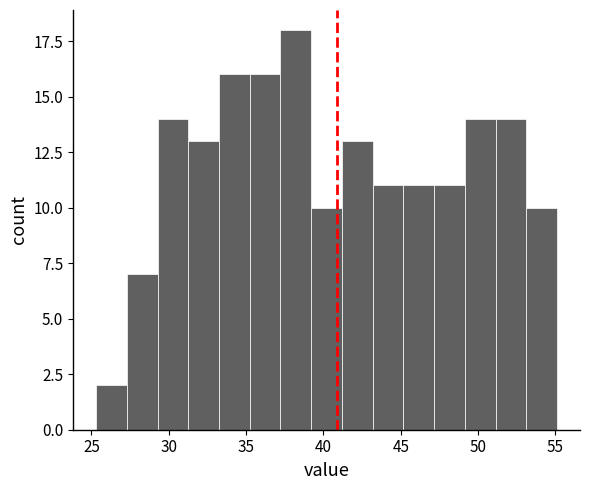

Read against the x-axis, roughly where is the centre of the tallest bar?

38.0